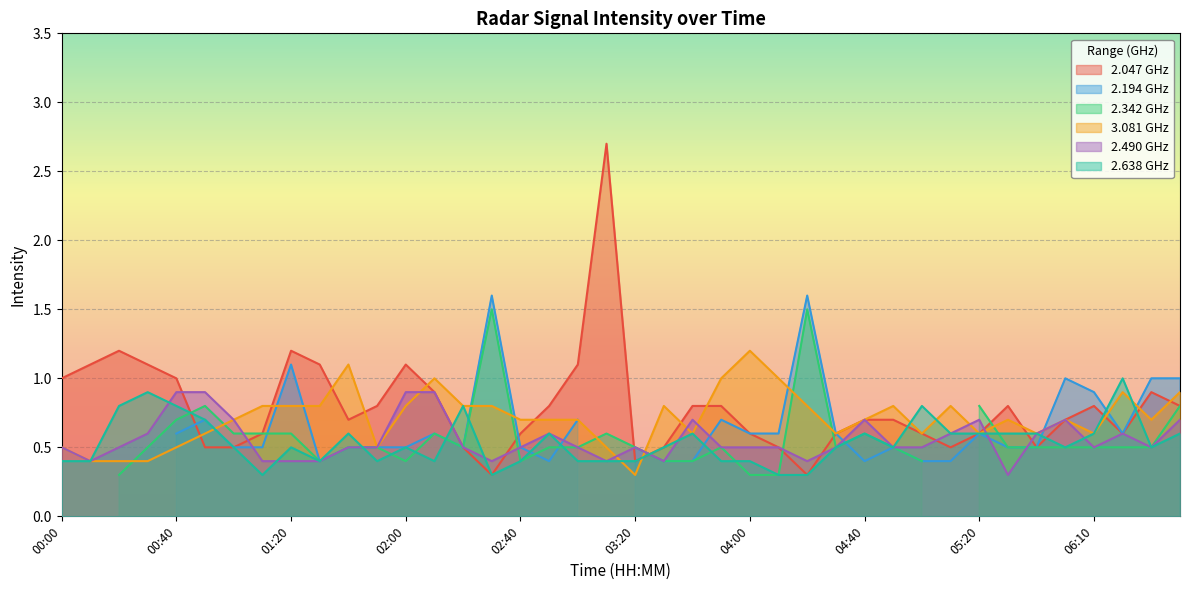

Is it true that 2.047 equals 0.8 at 03:40?

True